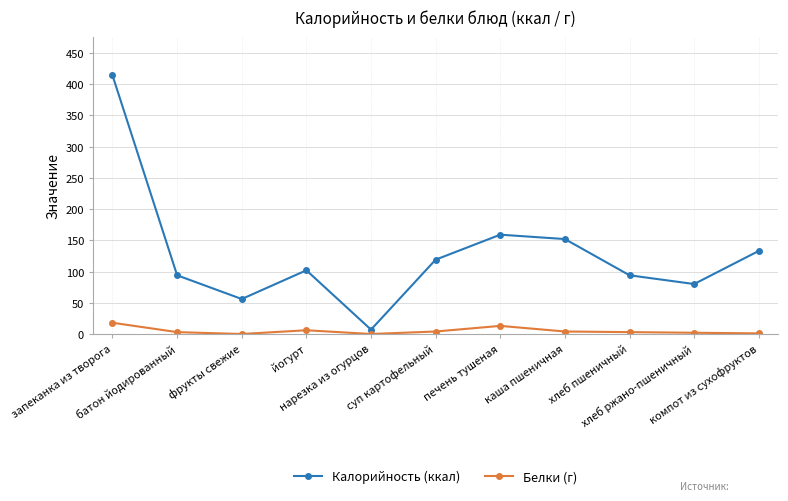

What is the difference between the Белки (г) values at печень тушеная and запеканка из творога?

5